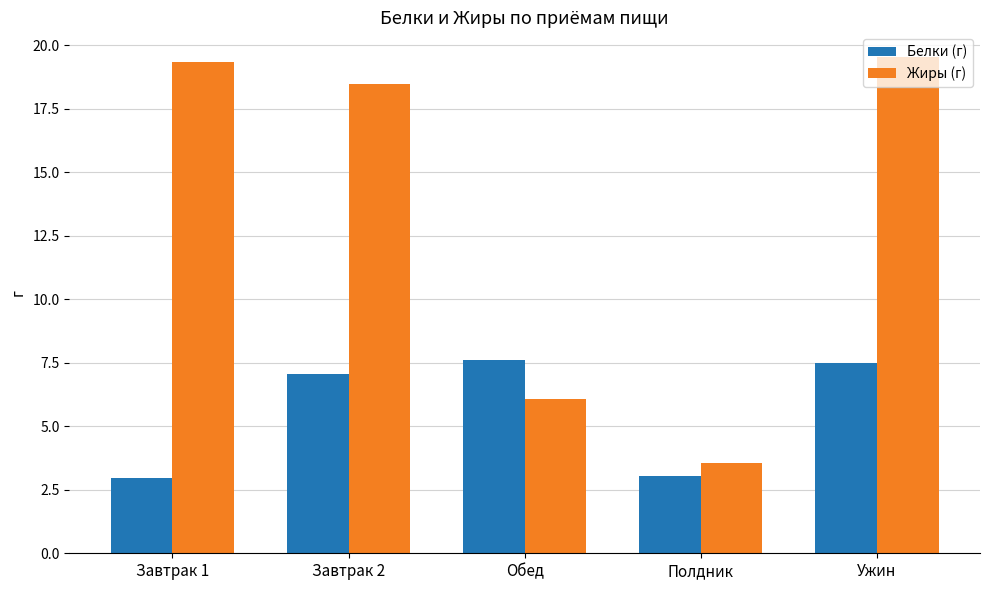

Which series has the largest total across all categories?

Жиры (г)